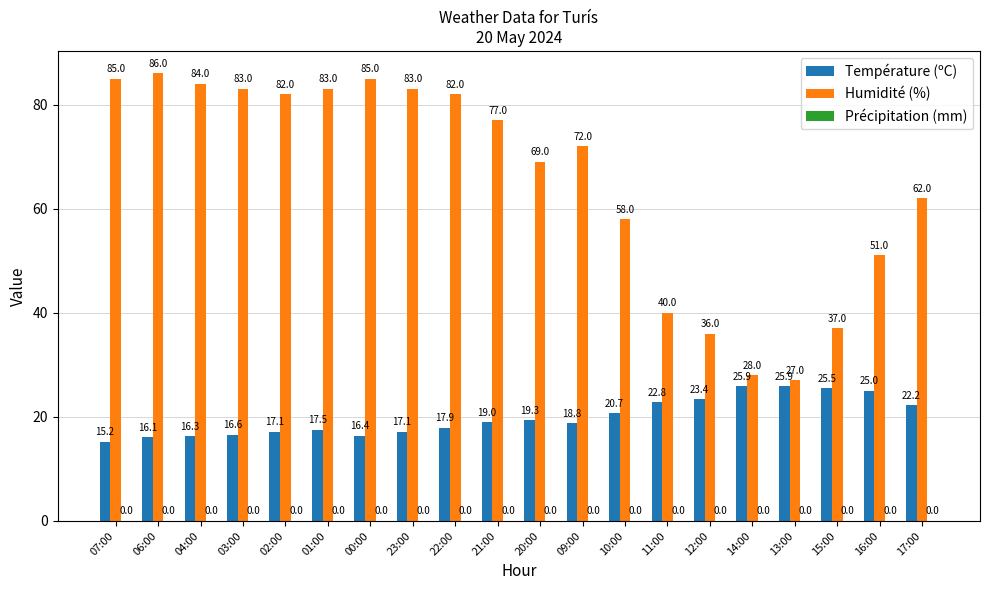

Read the Humidité (%) value at 02:00.

82.0